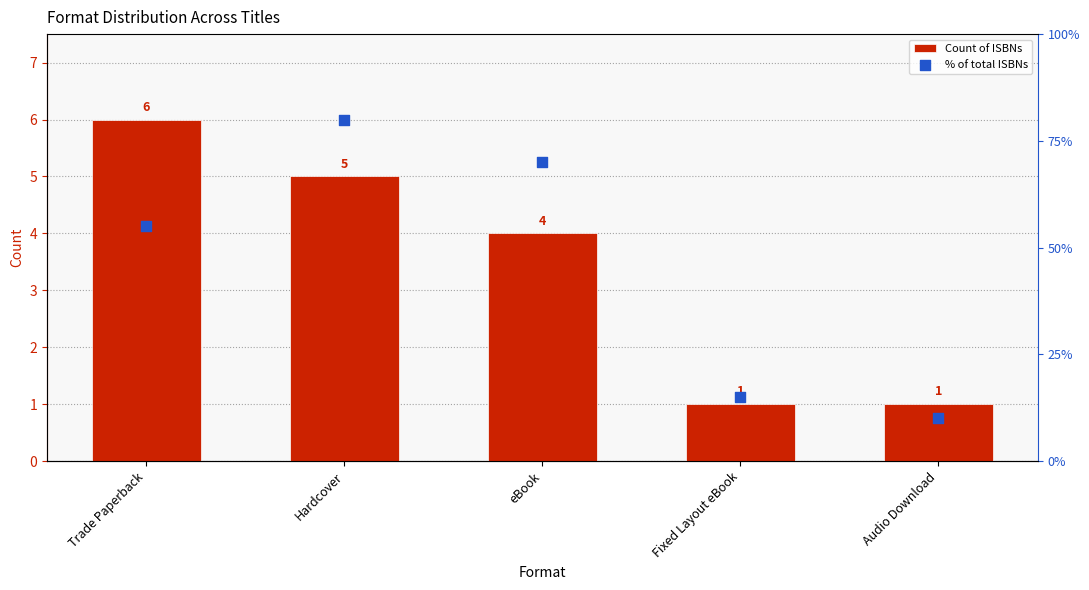

Which series has the largest total across all categories?

% of total ISBNs